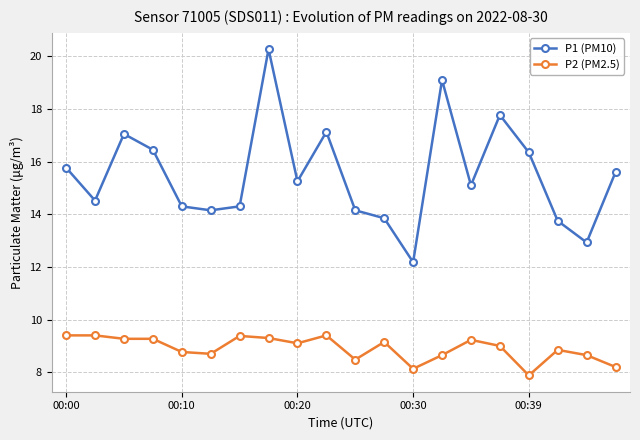

True or false: P1 (PM10) and P2 (PM2.5) cross at least once.

False